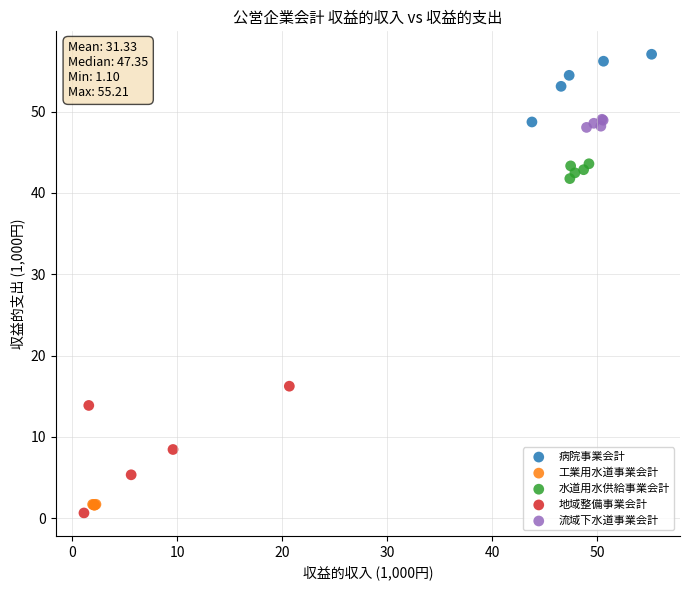

Which series has the largest Y range (max minus min)?

地域整備事業会計